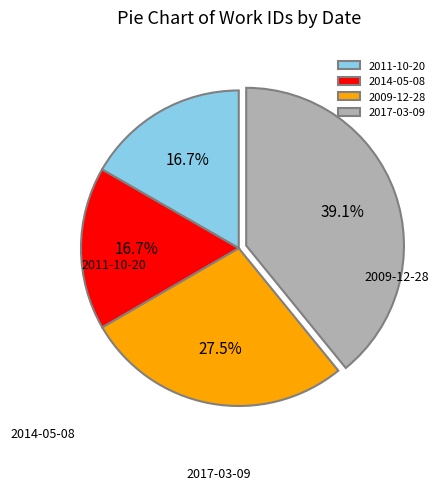

To the nearest percent, what is the difference between the 2017-03-09 and 2009-12-28 slice percentages?

12%